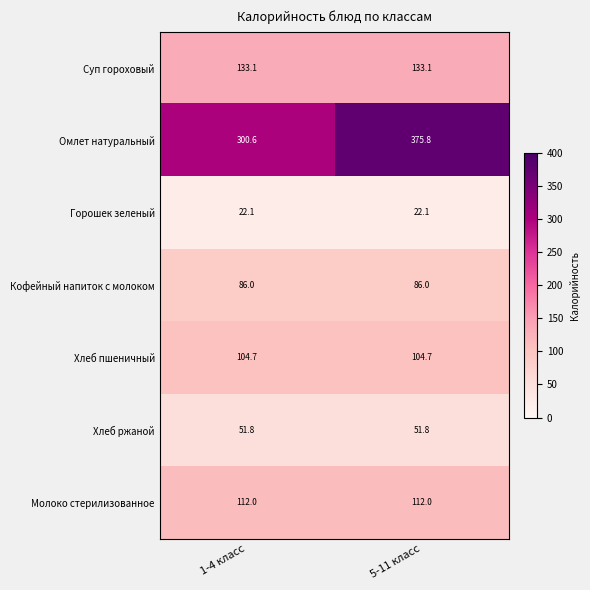

What is the maximum value shown in the chart?

375.8